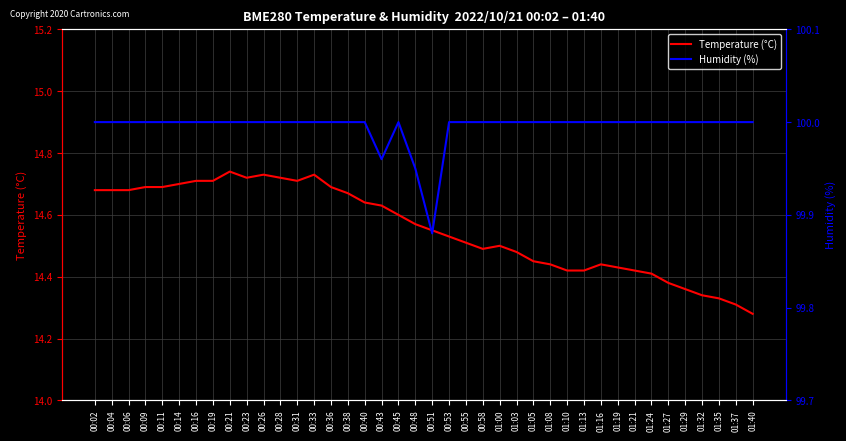

What position from the right is 01:35?

3